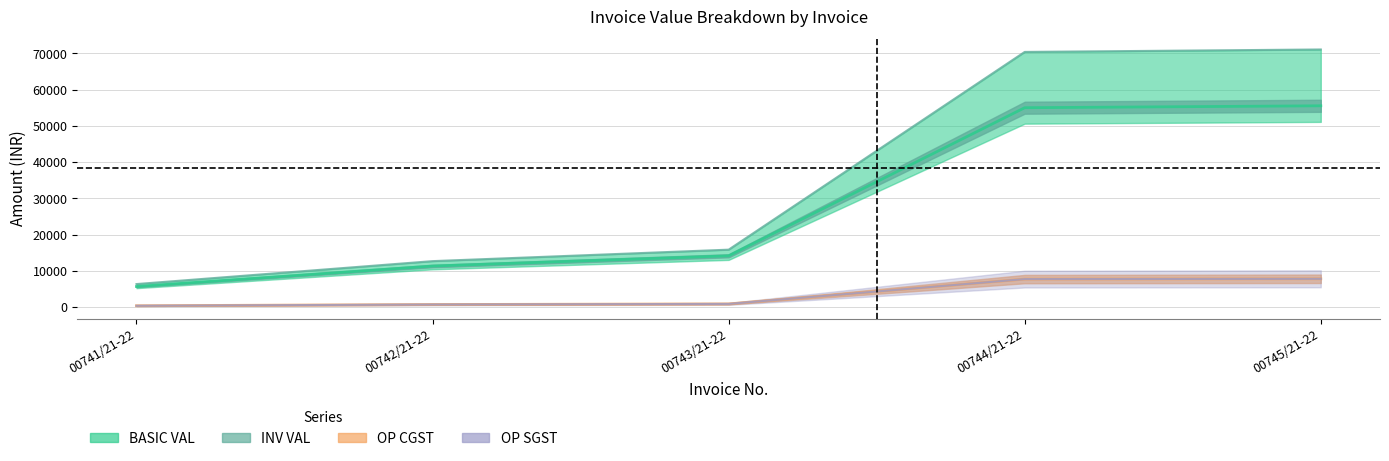

What position from the left is 00744/21-22?

4